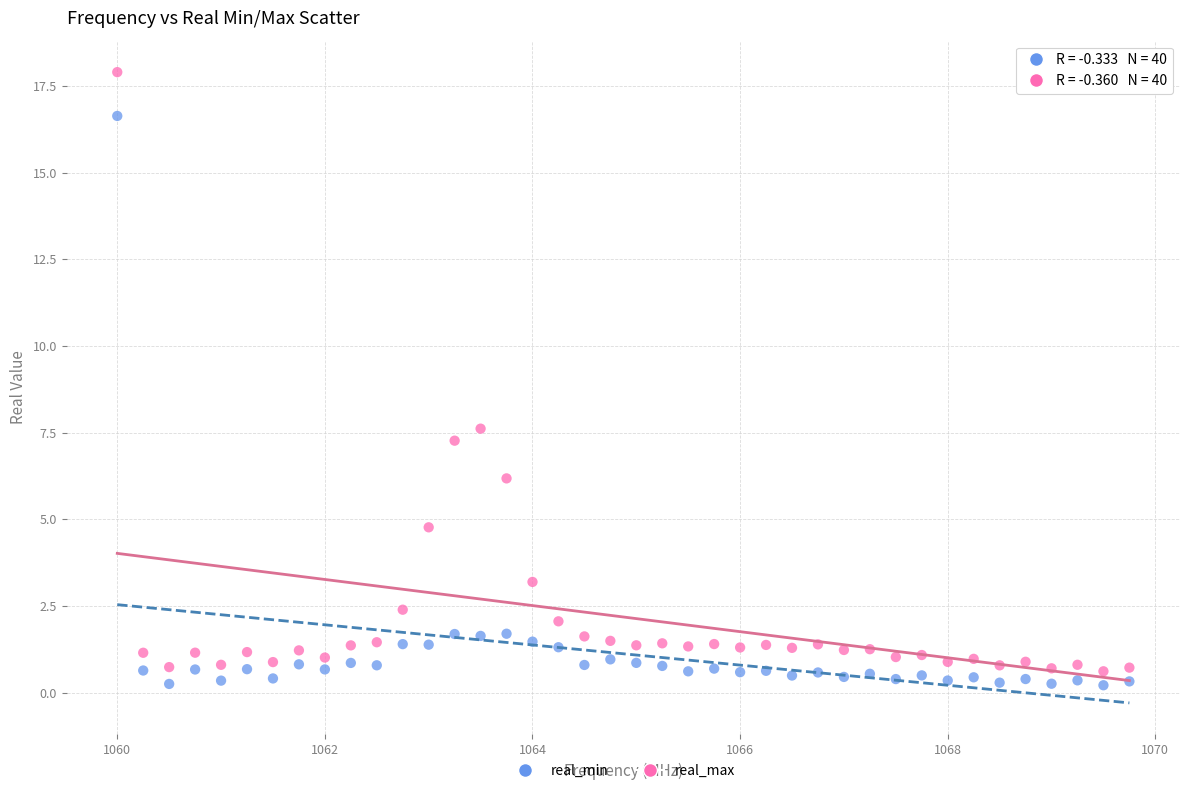

Which series has the largest Y range (max minus min)?

real_max